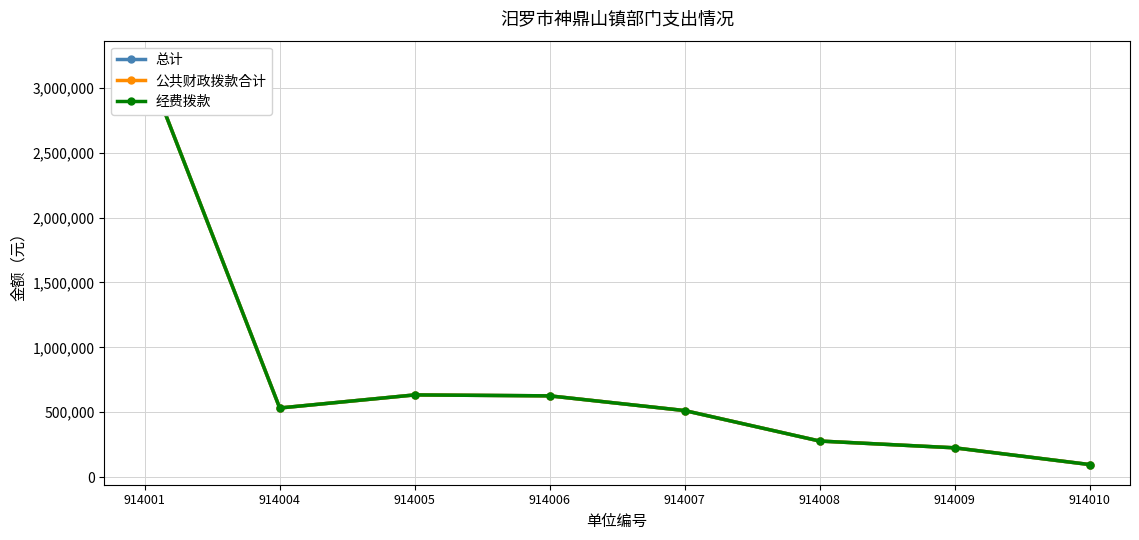

Reading right to left, list all the values displayed in this chart.

总计: 96807.7	225656.4	277910.9	512761.5	626062.7	633300.0	532435.6	3207400.5
公共财政拨款合计: 96807.7	225656.4	277910.9	512761.5	626062.7	633300.0	532435.6	3207400.5
经费拨款: 96807.7	225656.4	277910.9	512761.5	626062.7	633300.0	532435.6	3207400.5